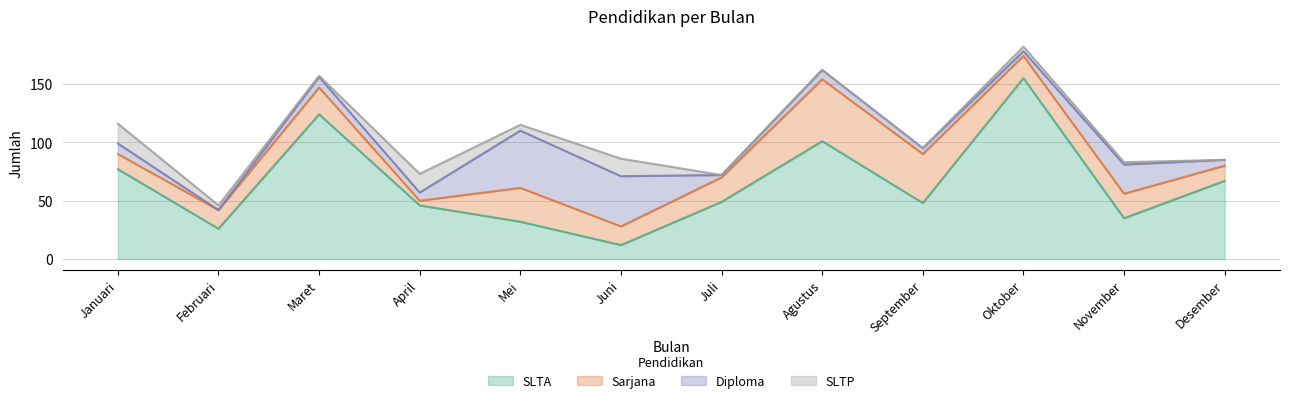

What is the difference between the second highest and second lowest values in the SLTP series?

16